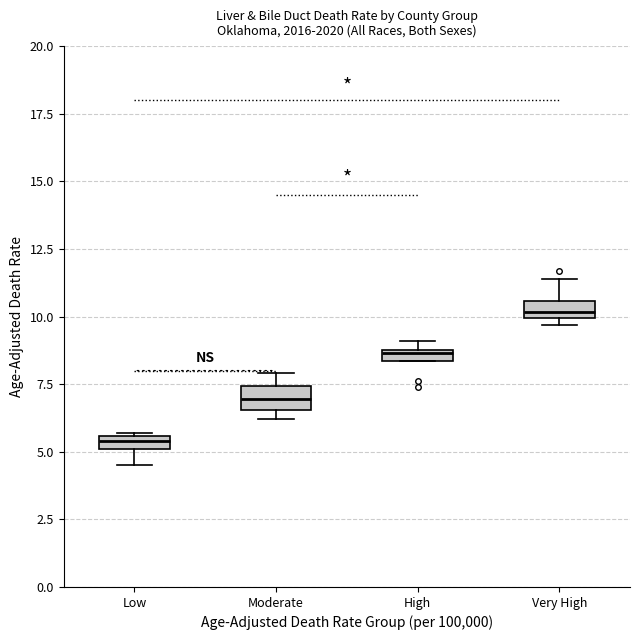

Which box's median line is the highest?

Very High